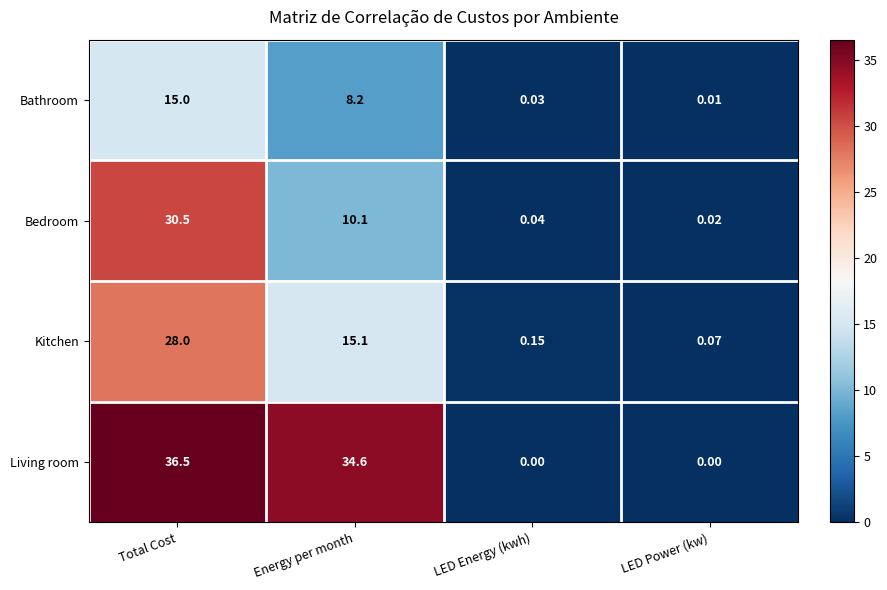

Which label corresponds to the largest value in the chart?

Total Cost